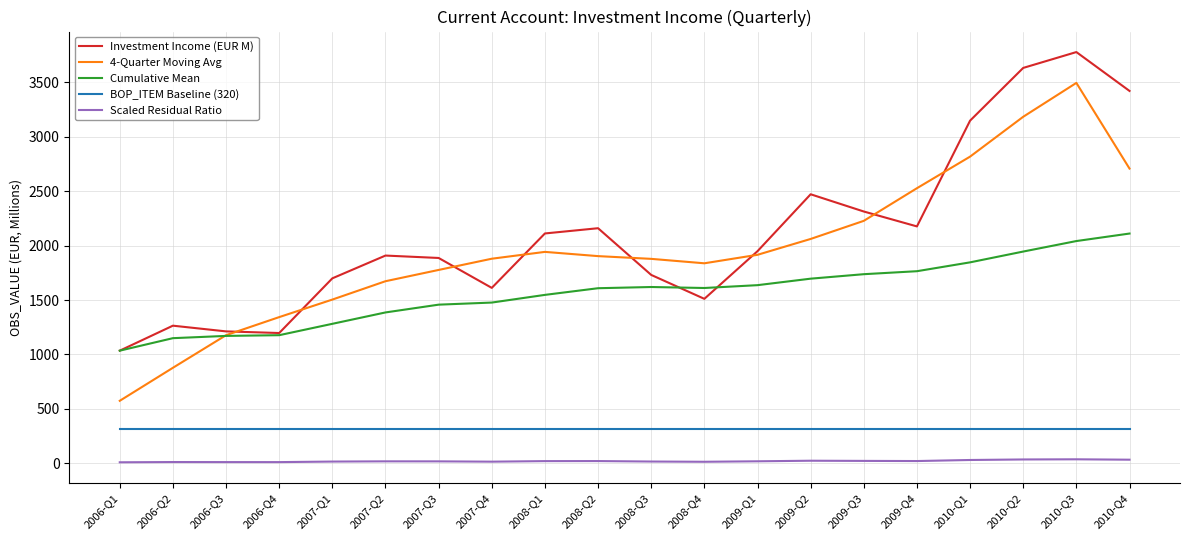

Which series has the widest spread of values?

4-Quarter Moving Avg